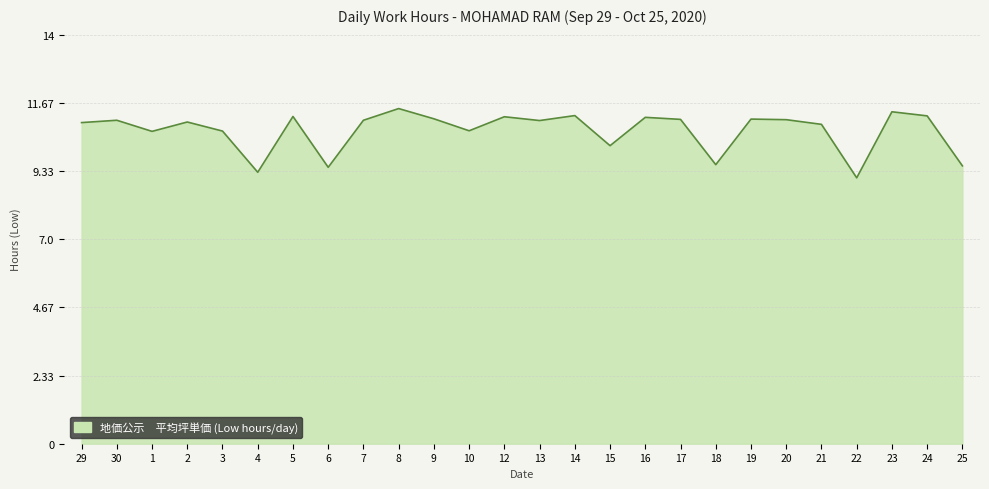

How many lines are shown in the chart?

1